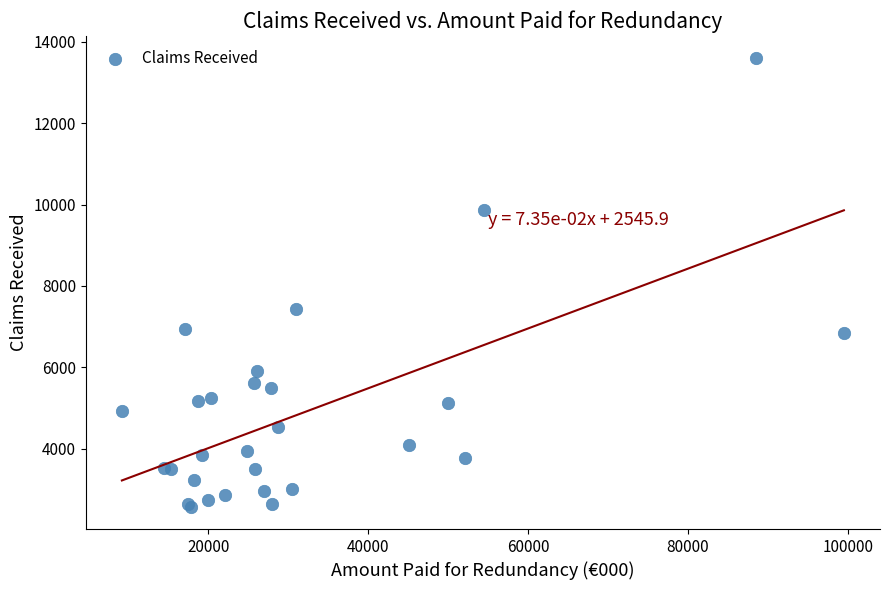

What Y value in the scatter plot is closest to 8084?

7426